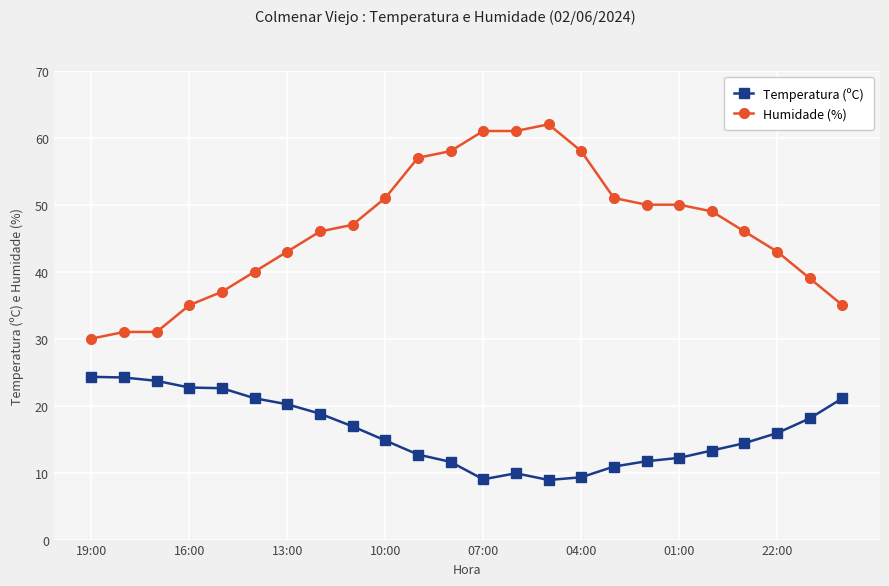

What is the average value of the Temperatura (ºC) series?

16.2